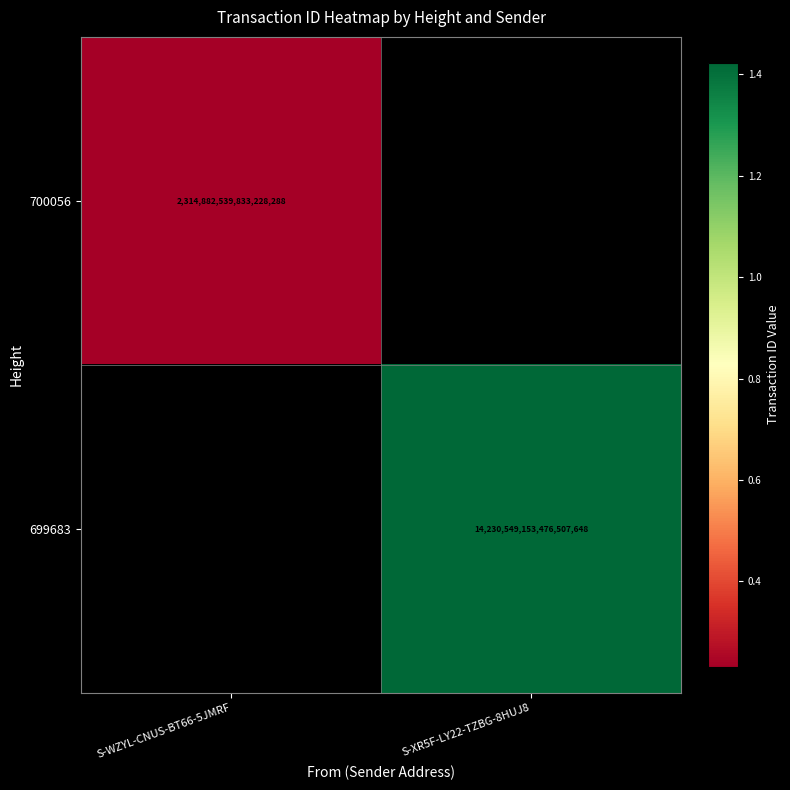

The value of 699683 at S-XR5F-LY22-TZBG-8HUJ8 is 5007649232501757952. True or false?

False